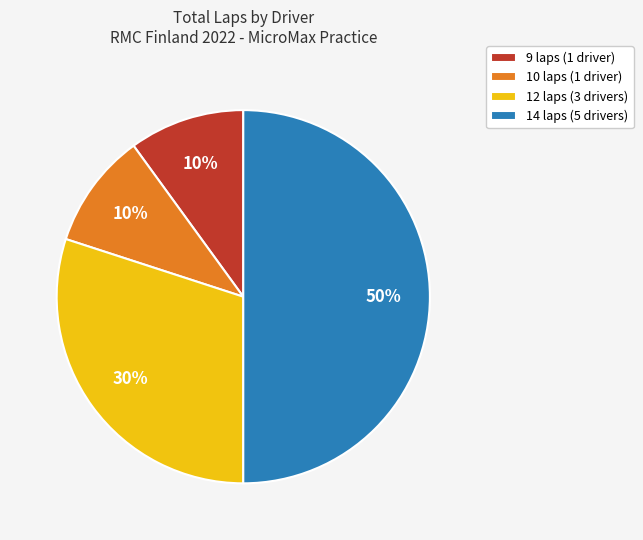

To the nearest percent, what is the difference between the 9 laps (1 driver) and 14 laps (5 drivers) slice percentages?

40%